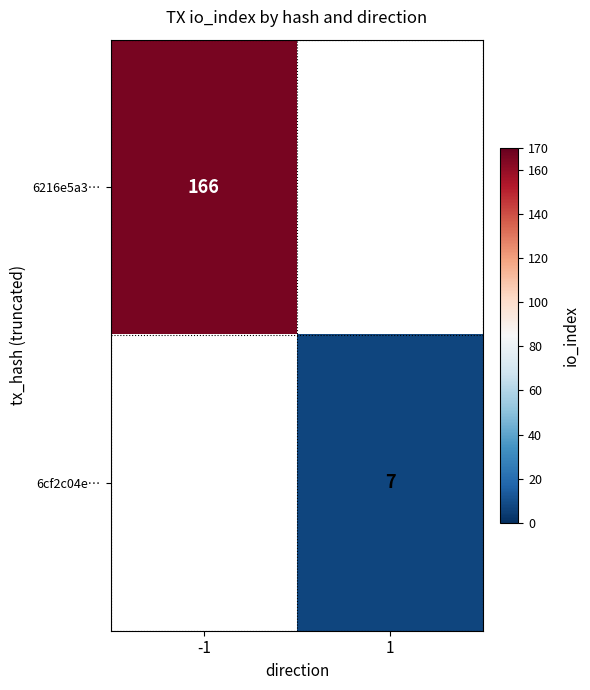

The 6cf2c04e… series shows 7 at 1. True or false?

True